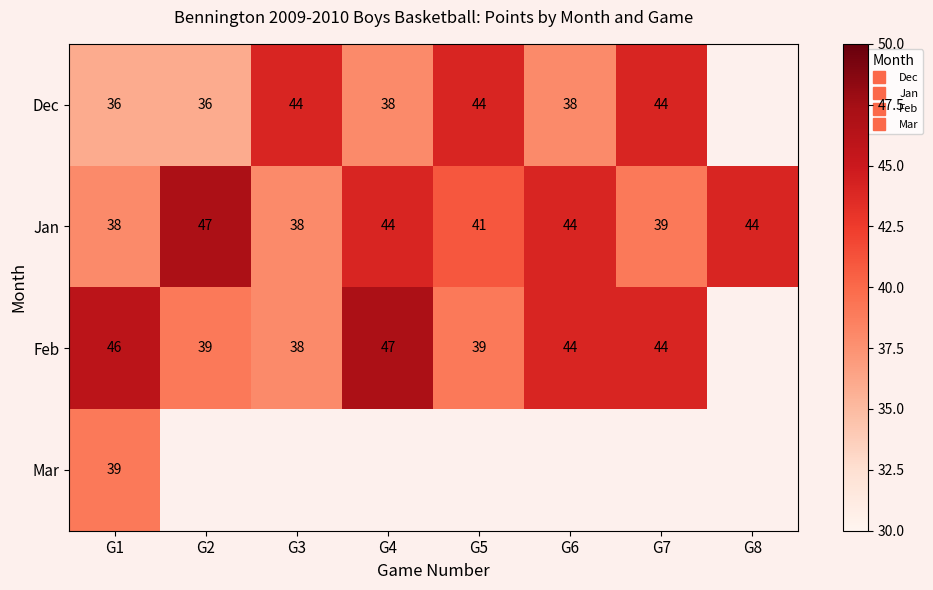

True or false: Dec has a value of 44.0 at G5.

True